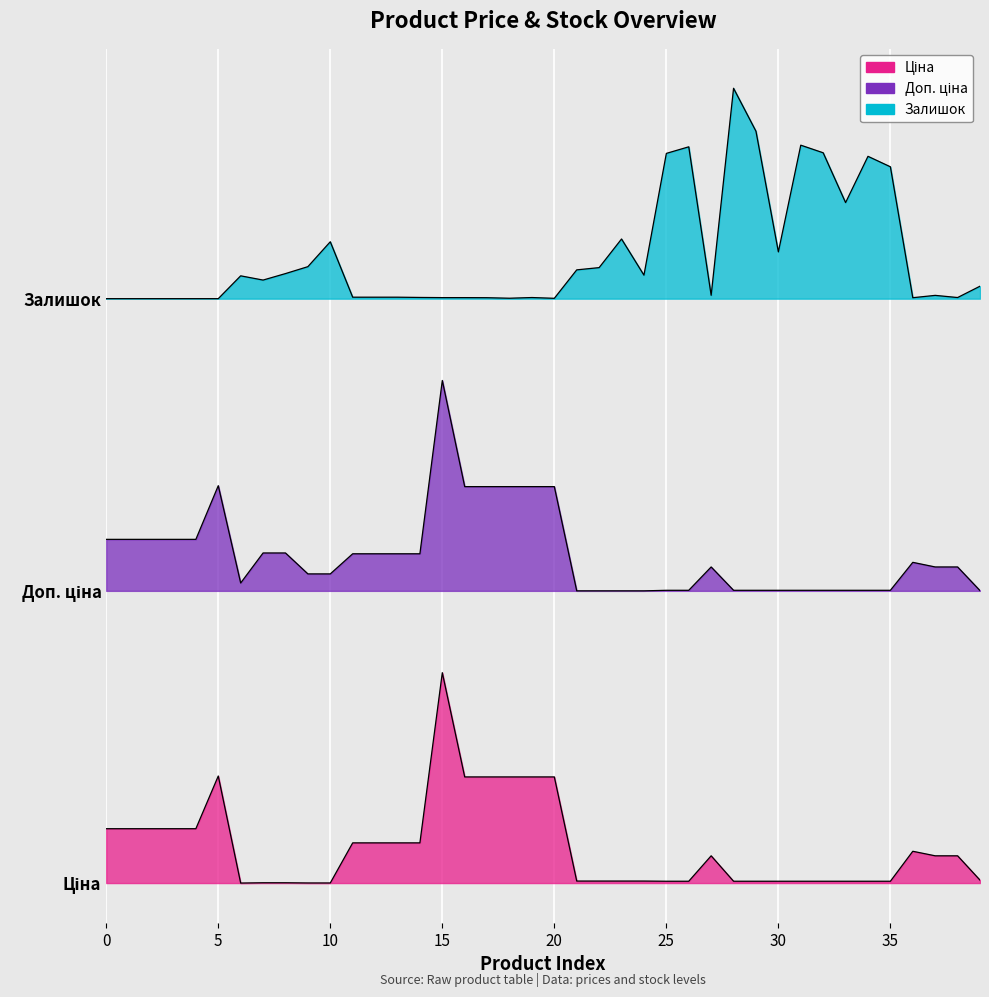

How many interior local valleys does the Ціна series have?

1